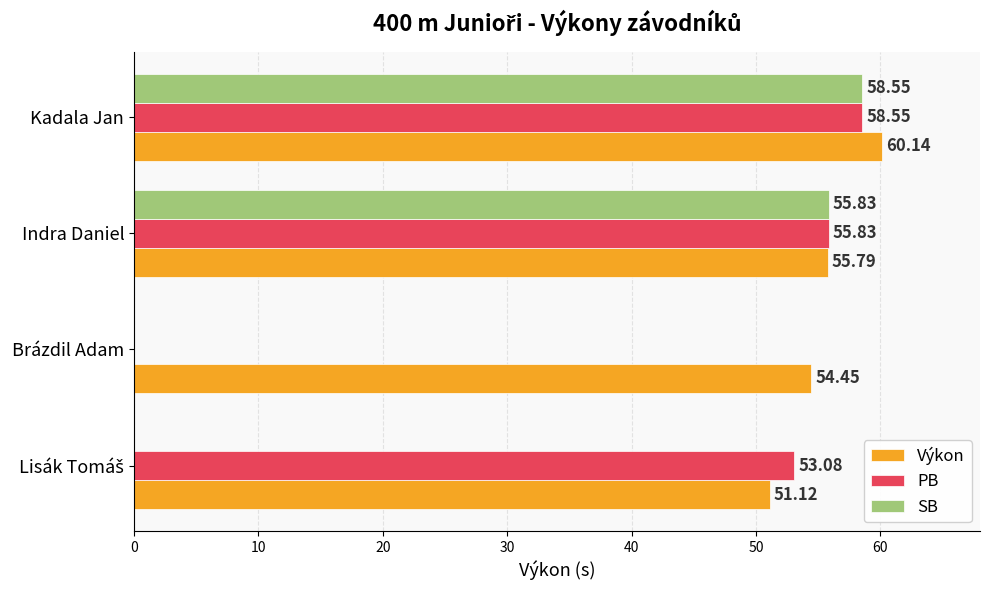

Is the value of SB at Brázdil Adam greater than the value of PB at Indra Daniel?

No